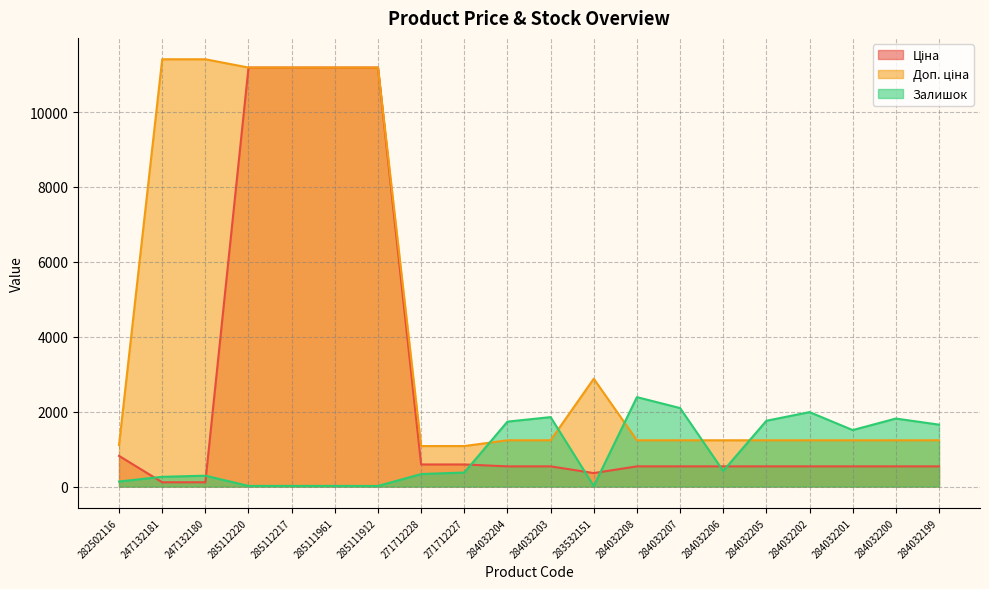

At which label does Залишок first exceed 417?

284032204